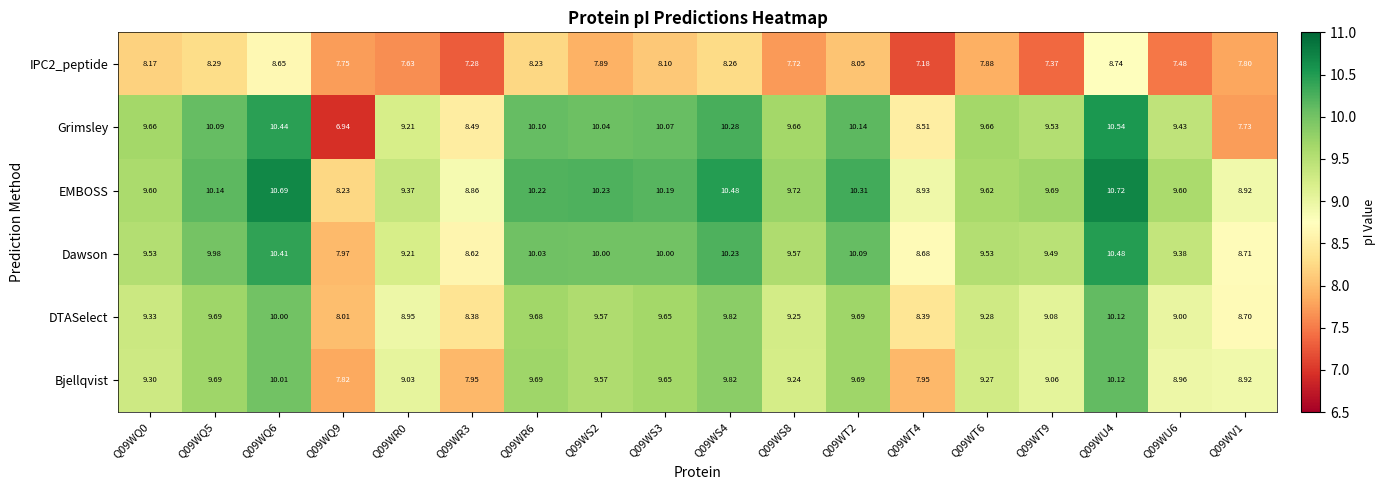

What is the spread (max minus min) of values at Q09WU4?

2.0